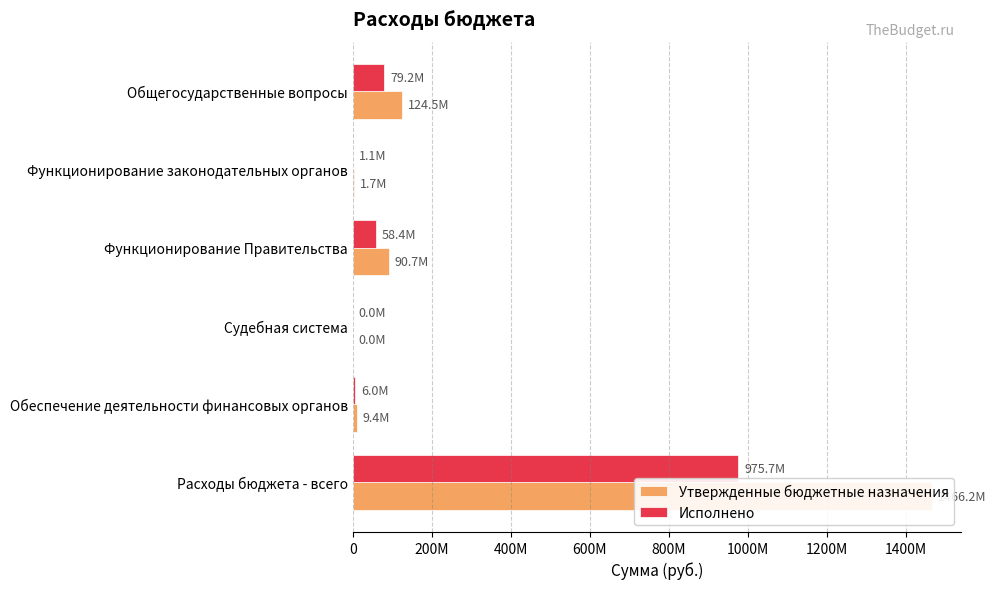

Reading right to left, what are all the values shown in this chart?

Утвержденные бюджетные назначения: 1466222516.4	9435700.0	19000.0	90684261.2	1738300.0	124549733.3
Исполнено: 975701112.5	5959090.4	5144.0	58426157.2	1149881.9	79202140.4